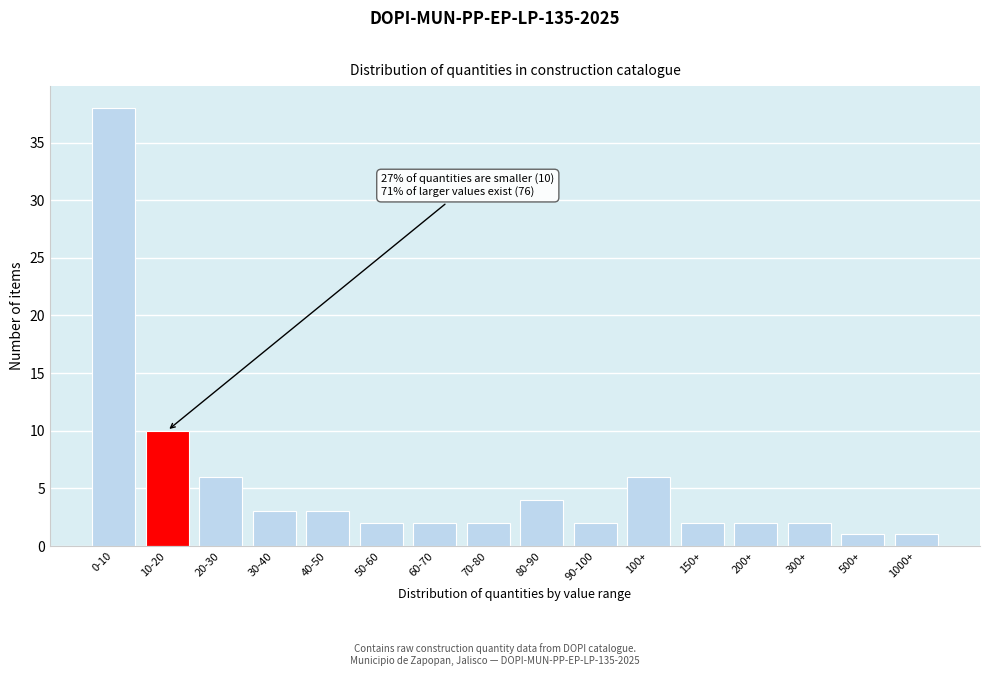

Reading left to right, list all the values displayed in this chart.

38	10	6	3	3	2	2	2	4	2	6	2	2	2	1	1